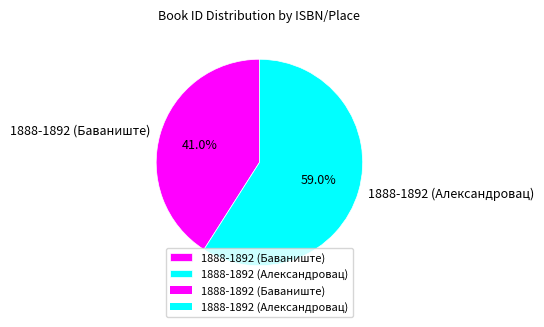

What is the ratio of the value at 1888-1892 (Александровац) to the value at 1888-1892 (Баваниште)?

1.4